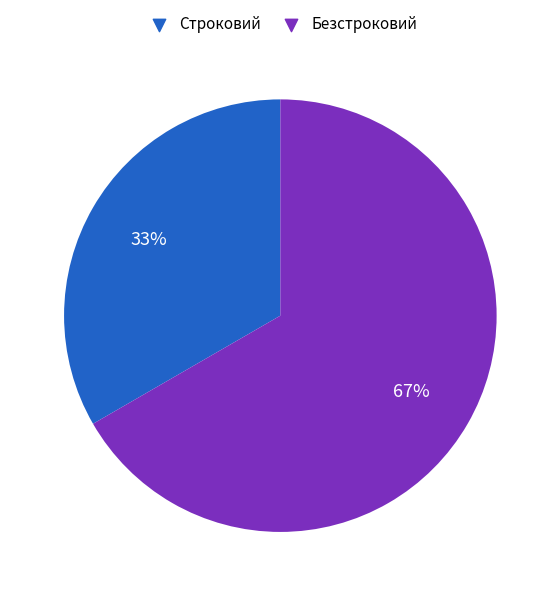

Approximately how many times larger is the value at Строковий compared to Безстроковий?

0.5